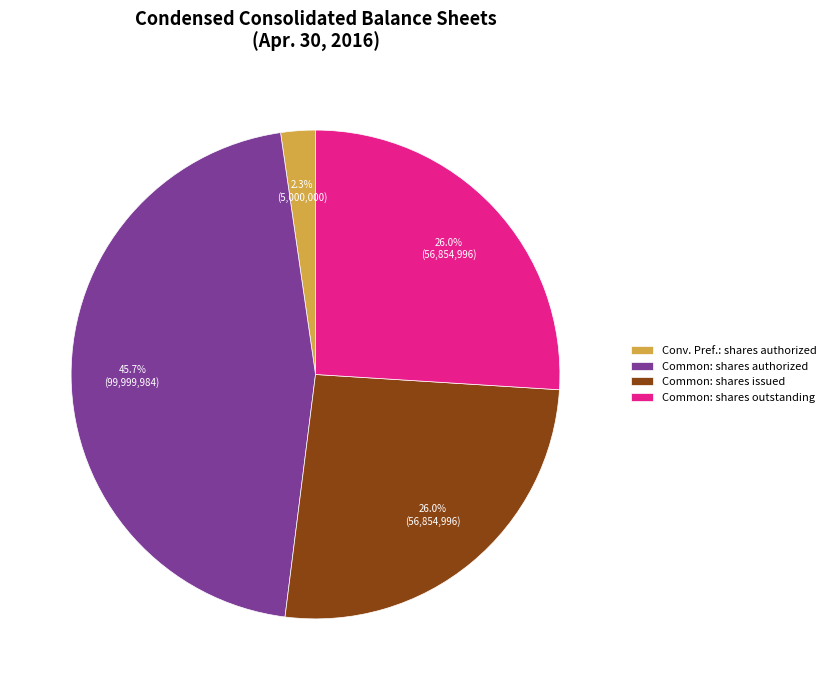

Count the number of slices in the pie.

4